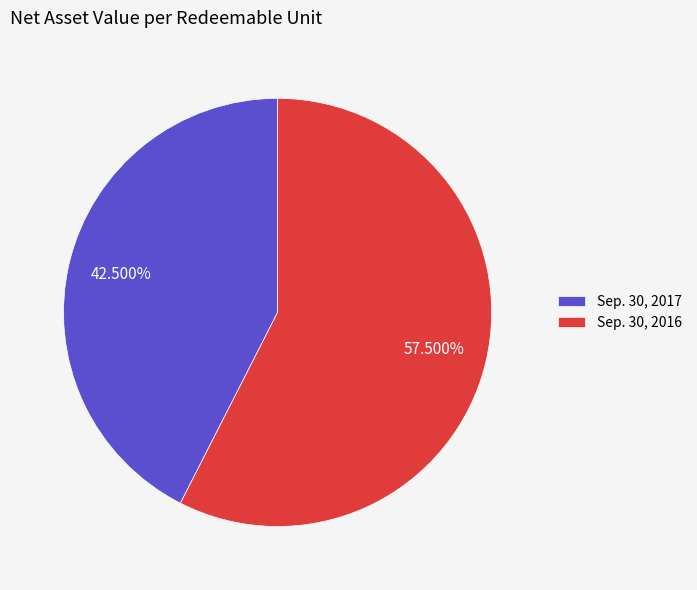

What portion of the pie excludes Sep. 30, 2016?

42.5%